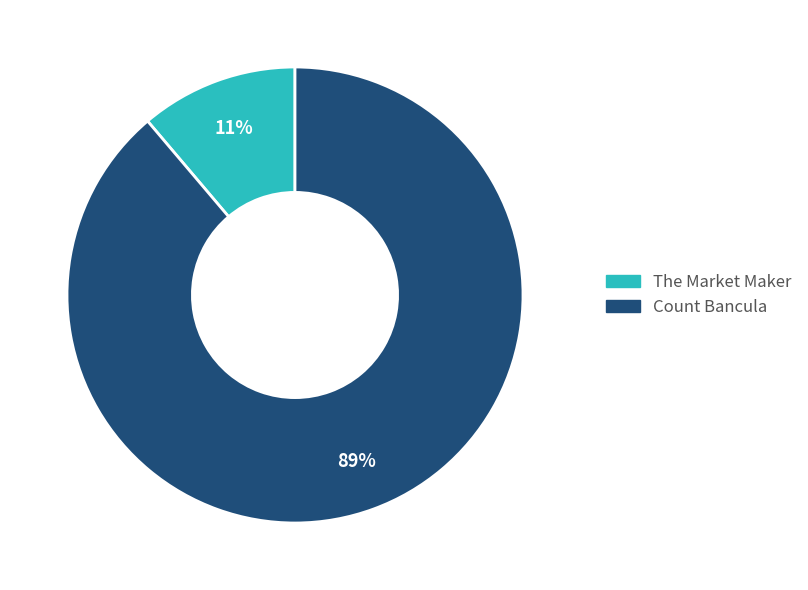

Is the sum of Count Bancula and The Market Maker greater than half?

Yes